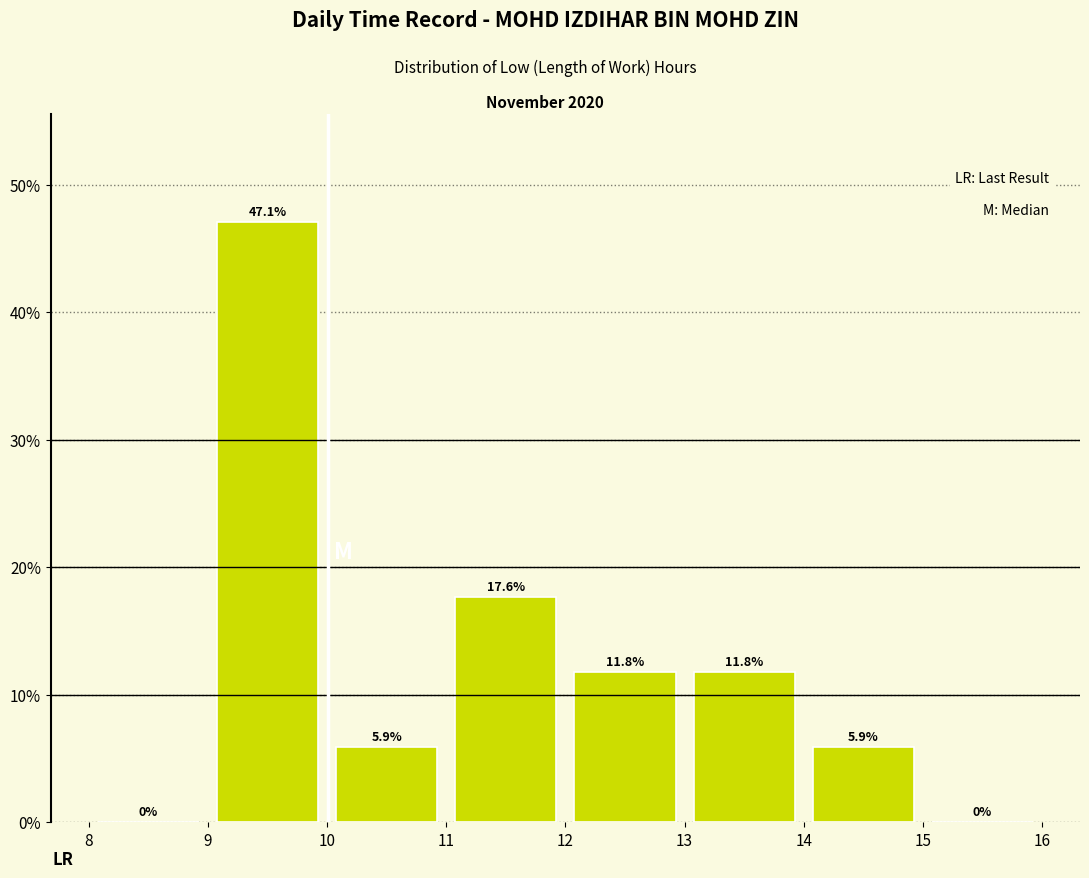

Which range on the x-axis has the tallest bar?

9 to 10